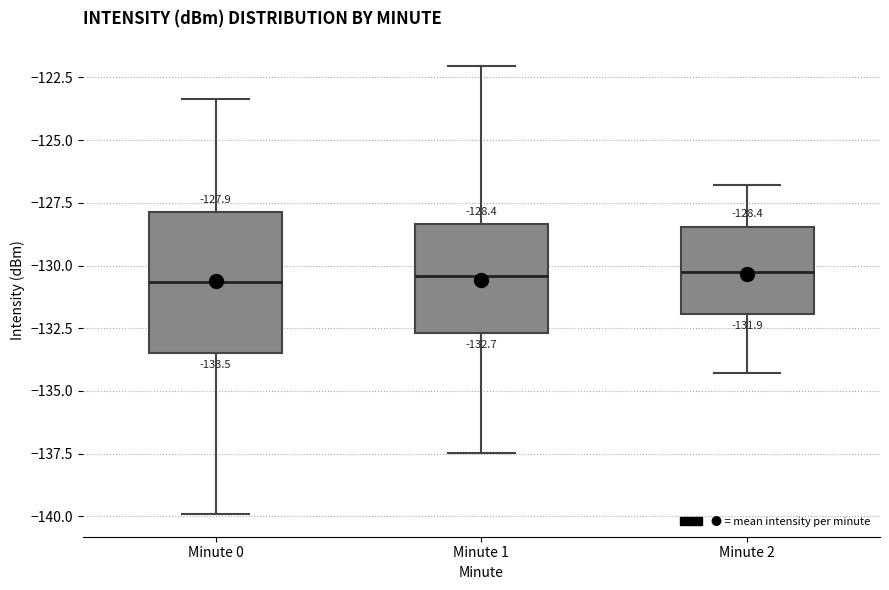

Comparing the boxes themselves (not the whiskers), which one is the tallest?

Minute 0